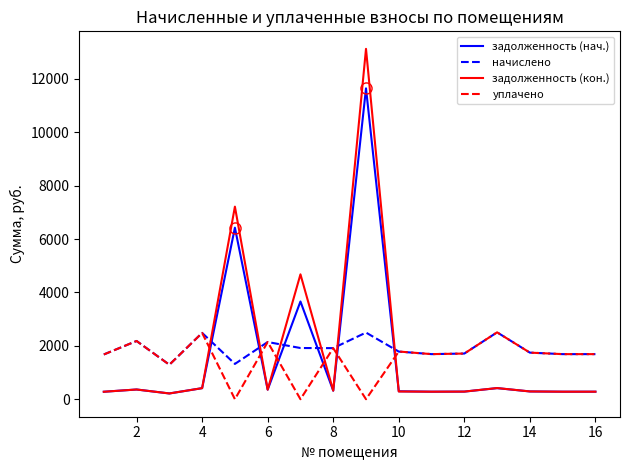

How many intersections are there between уплачено and задолженность (кон.)?

6